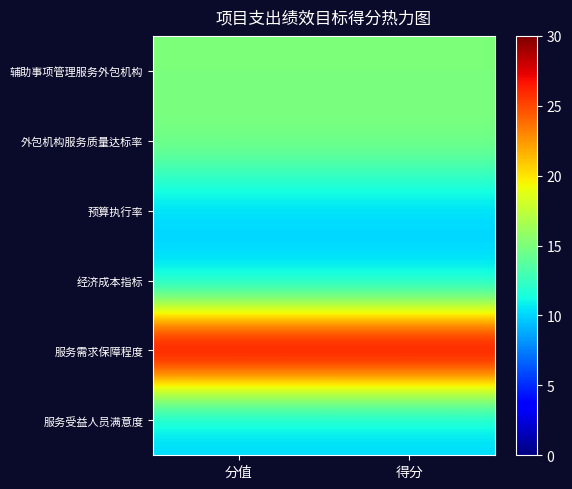

Reading left to right, what are all the values shown in this chart?

辅助事项管理服务外包机构: 分值=15	得分=15
外包机构服务质量达标率: 分值=15	得分=15
预算执行率: 分值=10	得分=10
经济成本指标: 分值=10	得分=10
服务需求保障程度: 分值=30	得分=30
服务受益人员满意度: 分值=10	得分=10